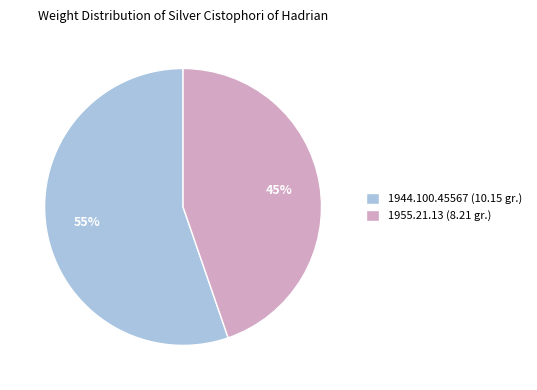

Count the number of slices in the pie.

2